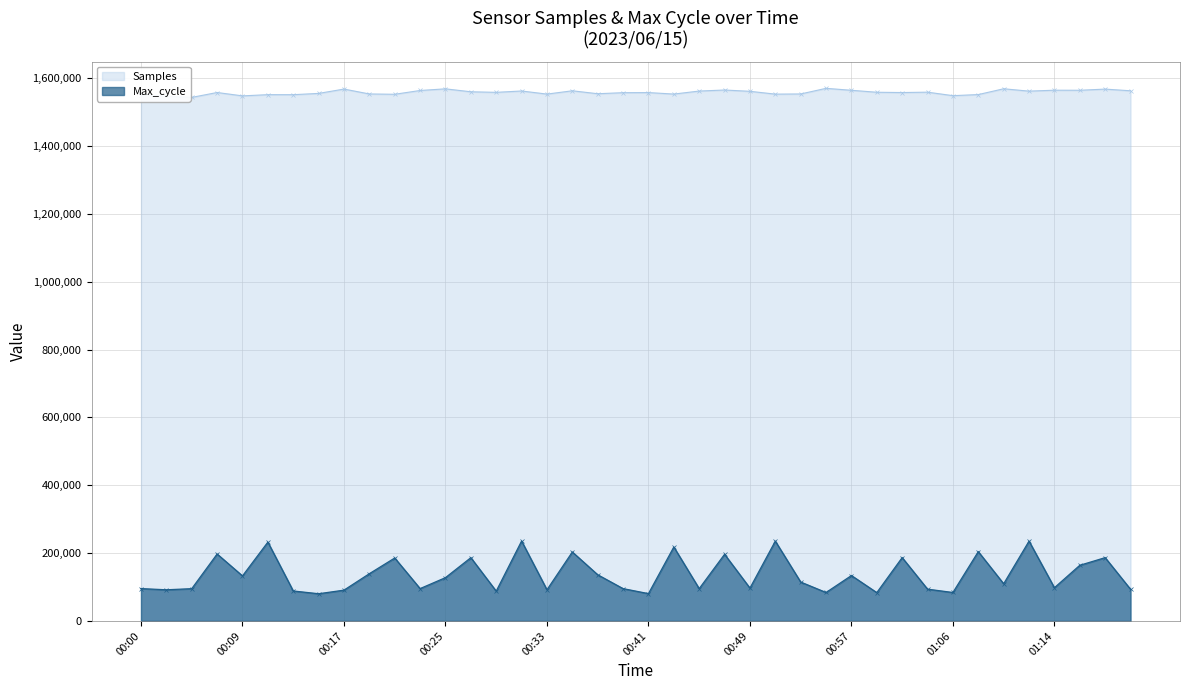

Rank the categories by Max_cycle value from lowest to highest.

00:15, 00:41, 00:59, 00:55, 01:06, 00:29, 00:13, 00:17, 00:02, 00:33, 01:20, 01:04, 00:04, 00:39, 00:45, 00:00, 00:23, 00:49, 01:14, 01:10, 00:53, 00:25, 00:09, 00:57, 00:37, 00:19, 01:16, 00:21, 00:27, 01:18, 01:02, 00:47, 00:07, 00:35, 01:08, 00:43, 00:11, 00:51, 01:12, 00:31